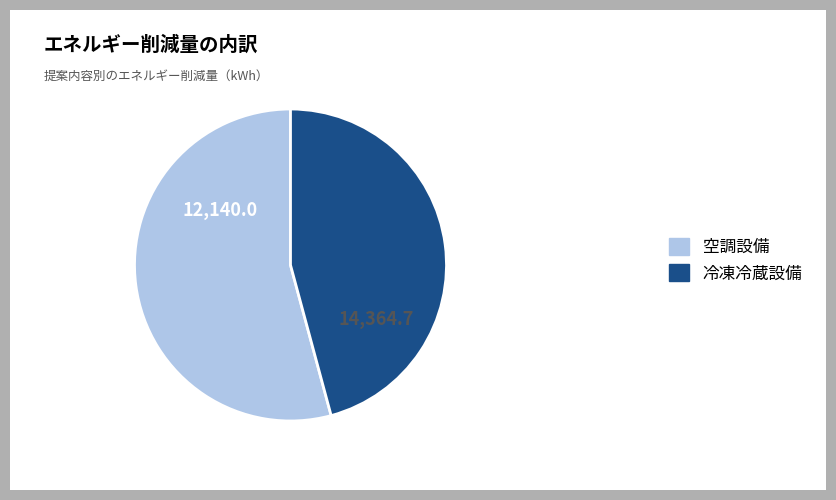

Is the sum of 空調設備 and 冷凍冷蔵設備 greater than half?

Yes